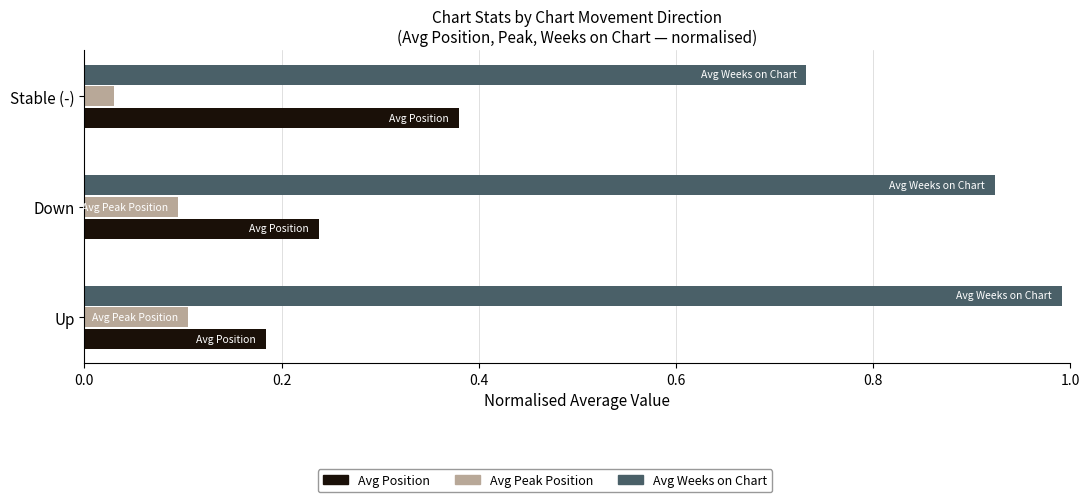

What is the maximum value shown in the chart?

1.0